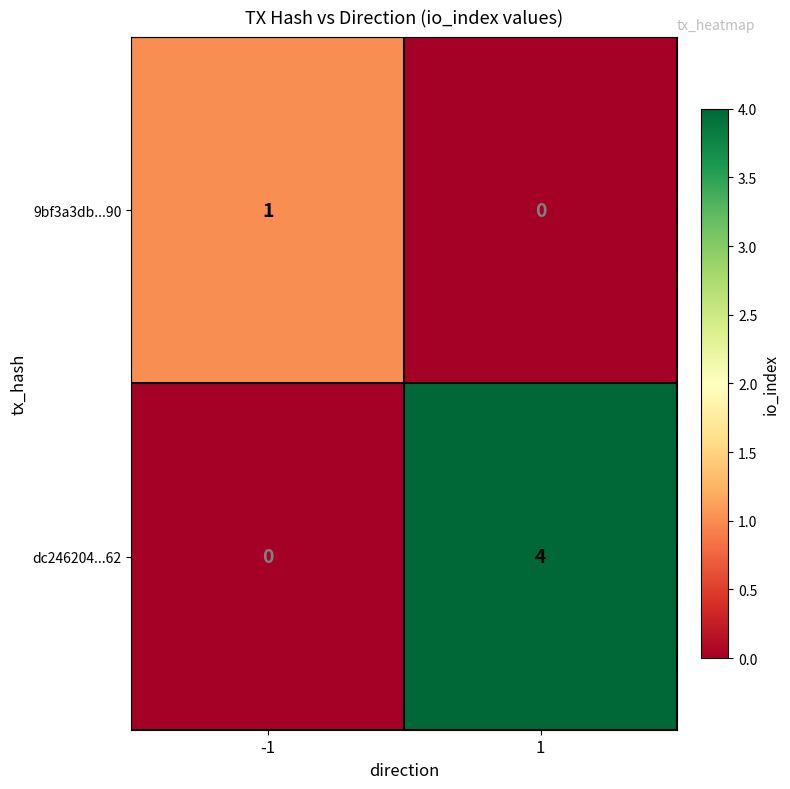

Rank the series by their maximum value, from lowest to highest.

9bf3a3db...90, dc246204...62